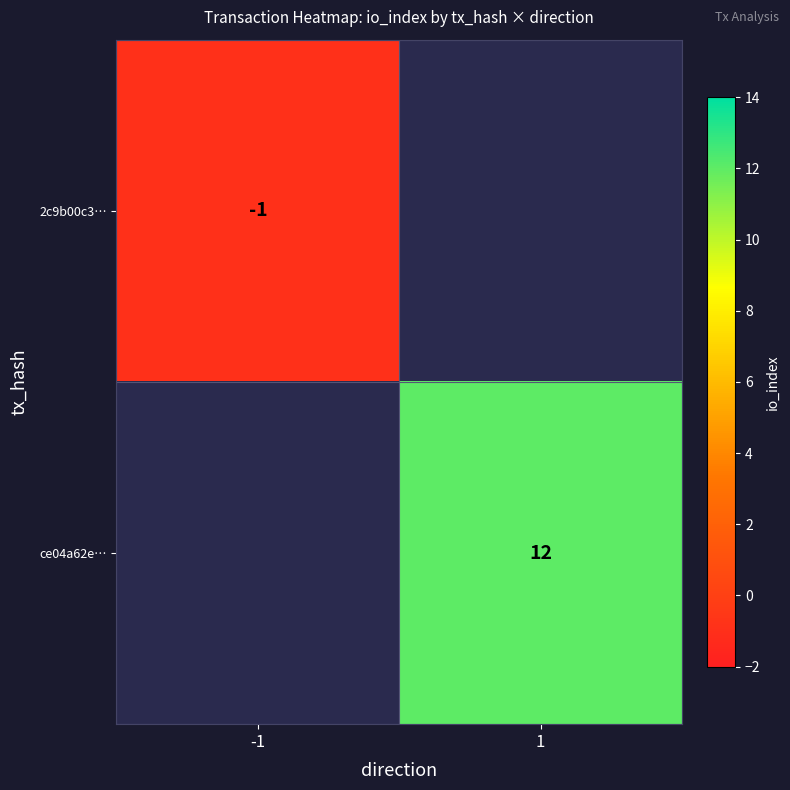

Is the value of 2c9b00c3… at -1 greater than the value of ce04a62e… at 1?

No